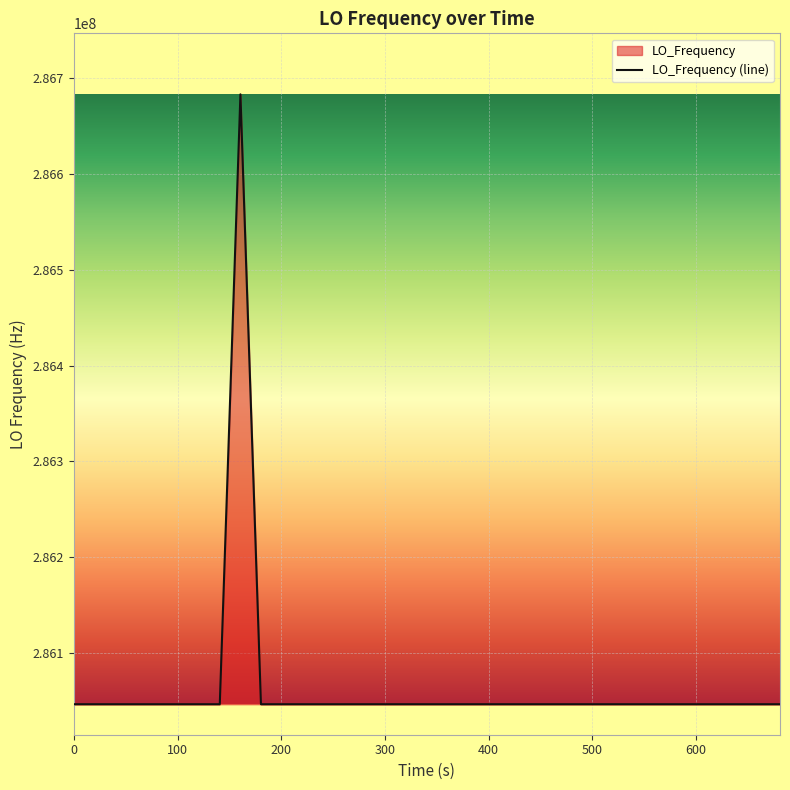

What is the difference between the maximum and minimum values?

635709.2